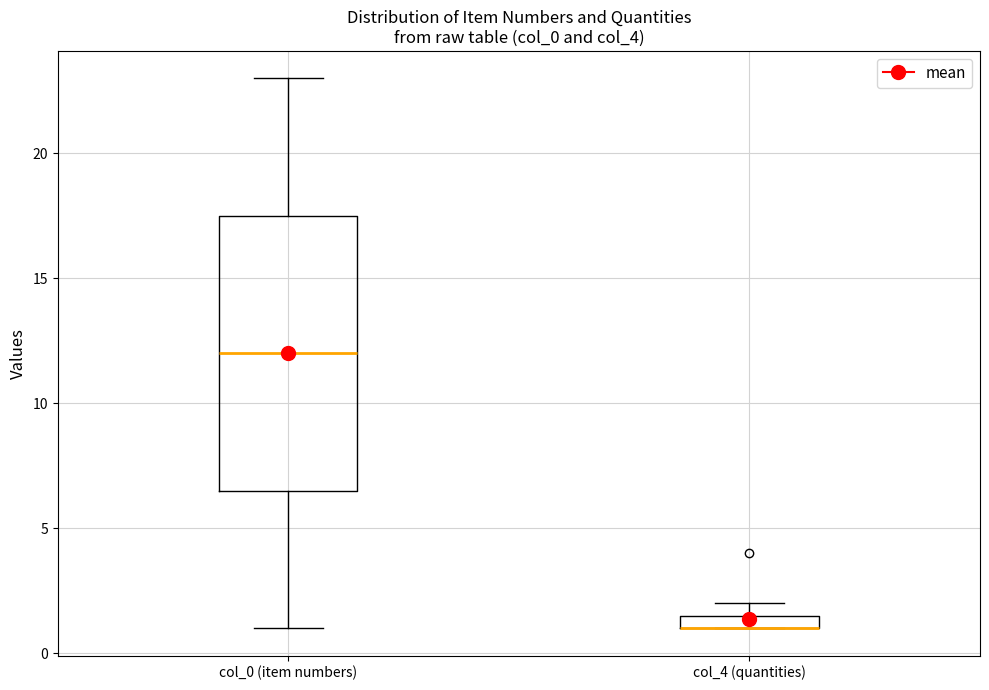

Which box is the tallest, from its lower edge to its upper edge?

col_0 (item numbers)